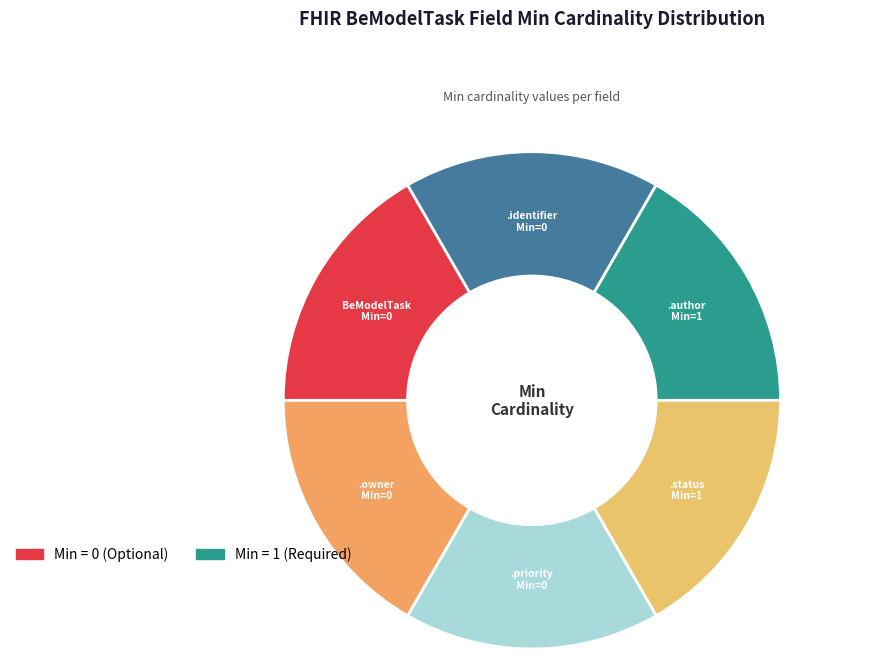

How many slices are in this pie chart?

6